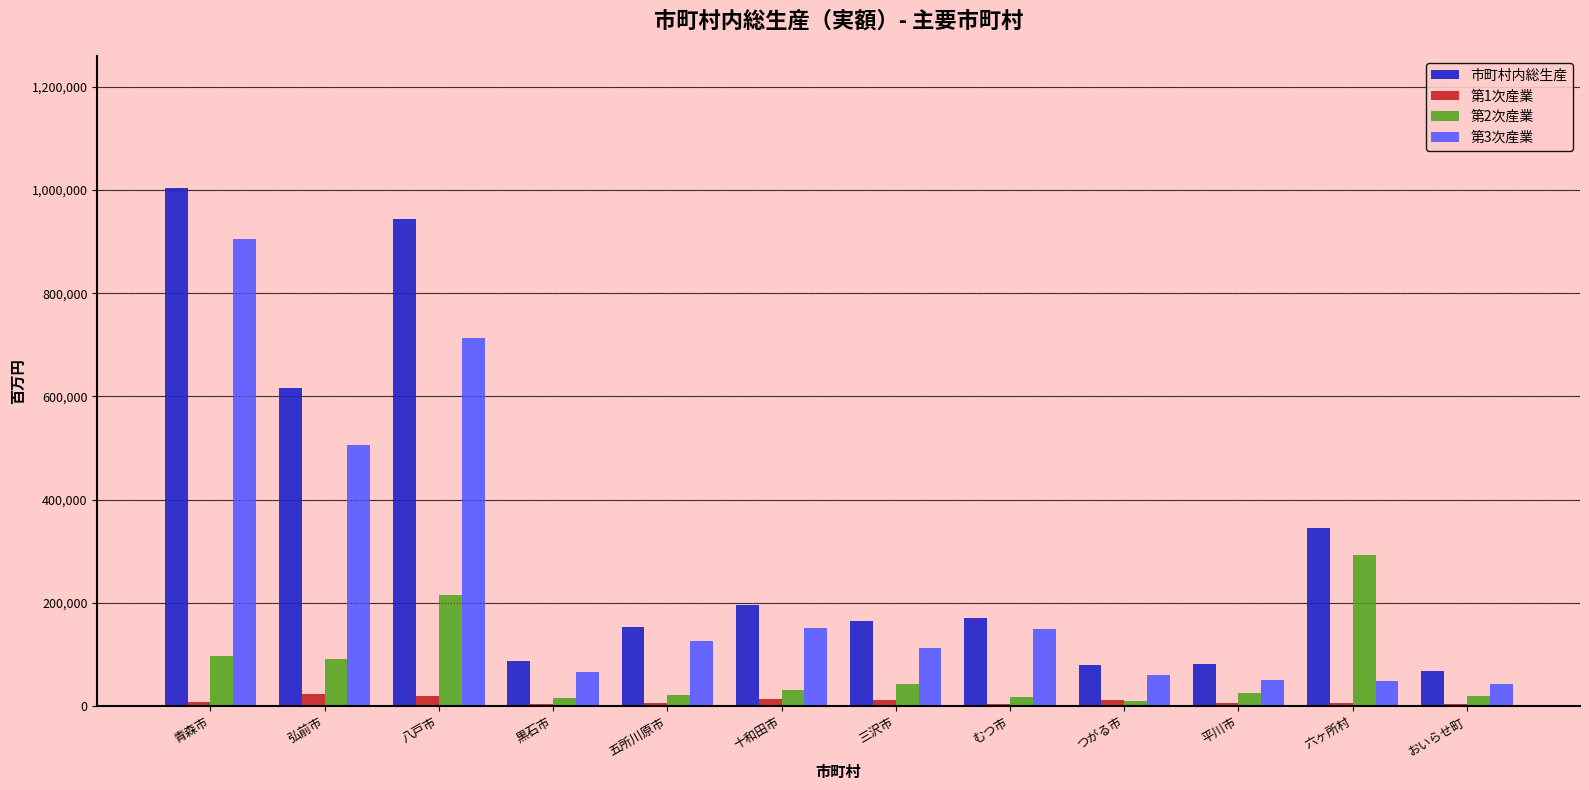

At how many categories does at least one series exceed 861350?

2